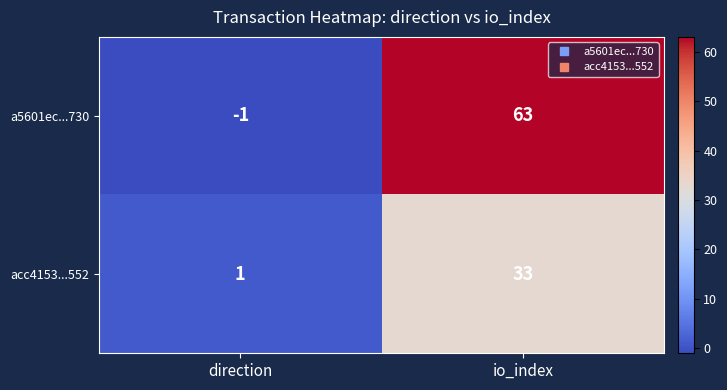

How many data points in a5601ec...730 are less than 63?

1